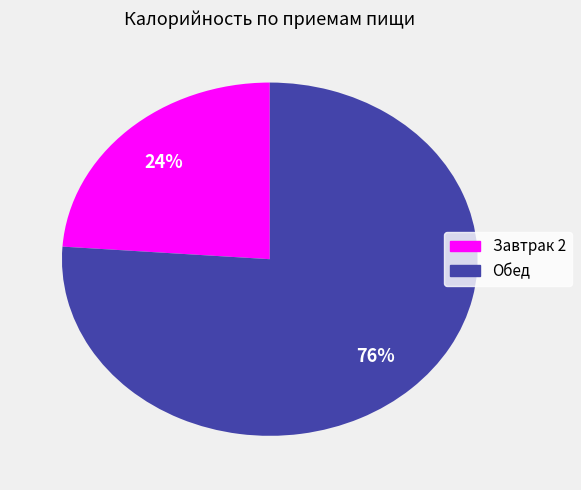

What is the smallest slice in the pie chart?

Завтрак 2